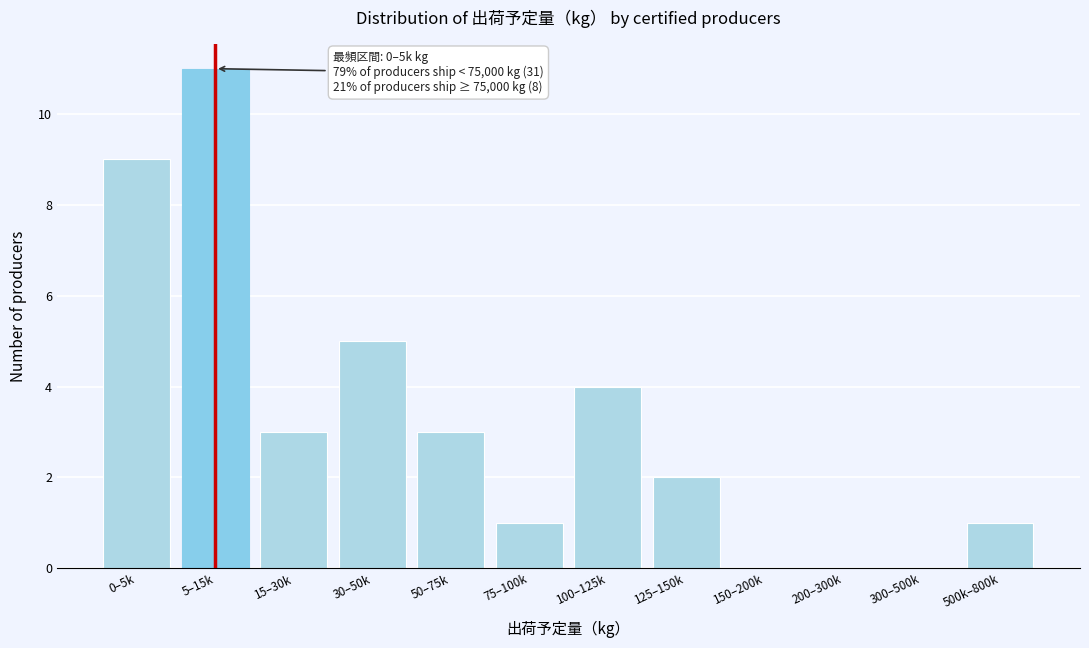

Reading left to right, list all the values displayed in this chart.

0–5k=9	5–15k=11	15–30k=3	30–50k=5	50–75k=3	75–100k=1	100–125k=4	125–150k=2	150–200k=0	200–300k=0	300–500k=0	500k–800k=1